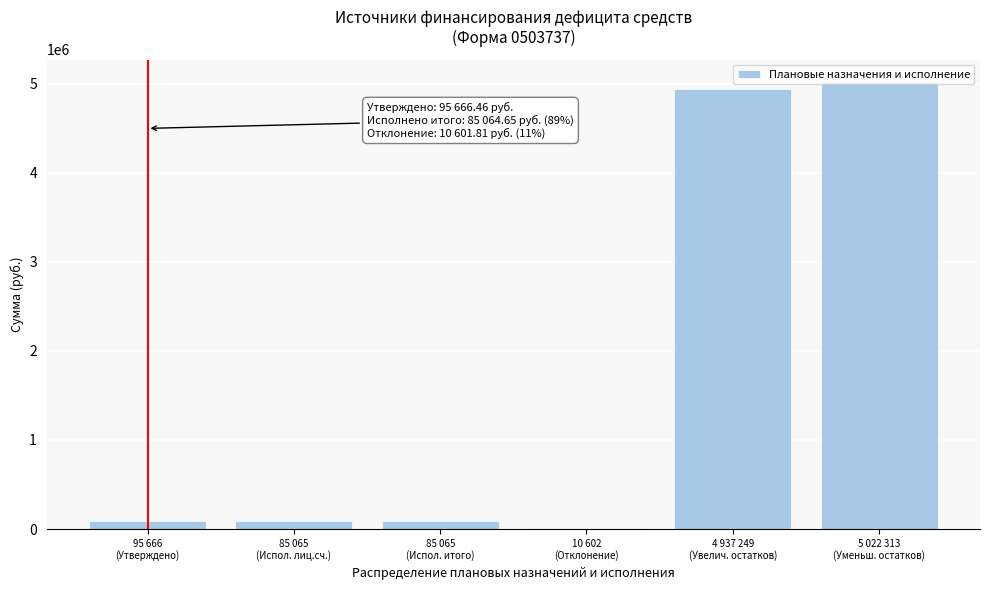

What is the greatest value displayed?

5022313.2